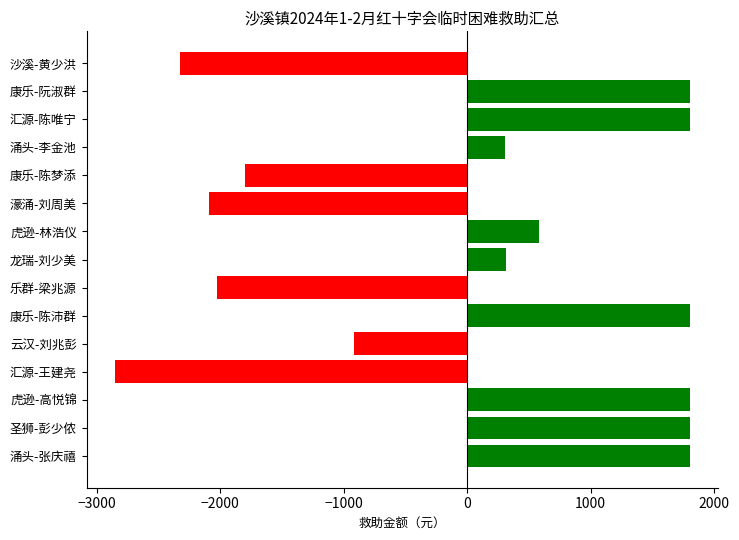

What is the difference between the maximum and second lowest values?

4126.0